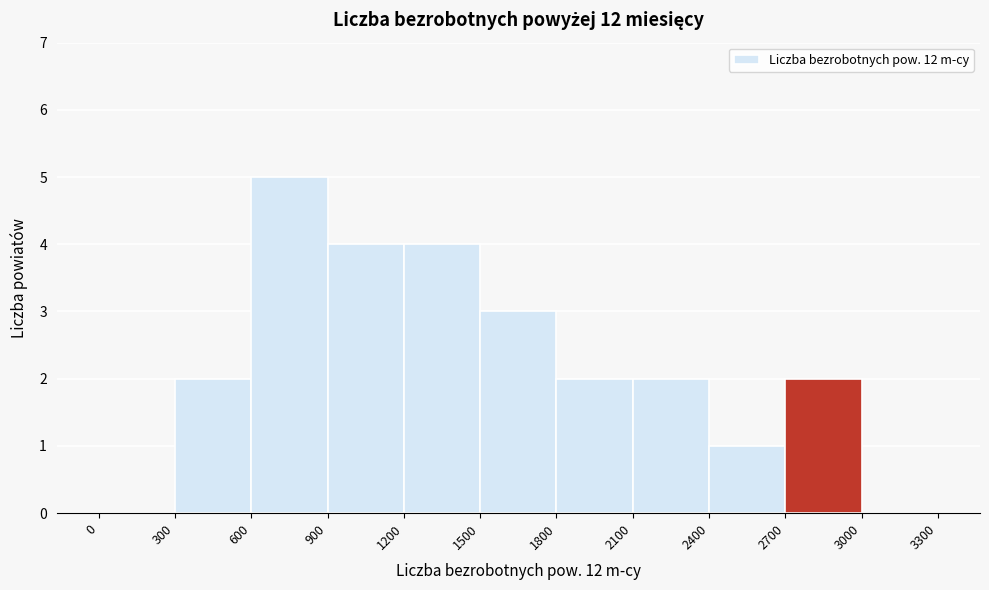

Reading left to right, transcribe this chart: for each bar, give the range it covers on the x-axis and its height. The values are not printed on the chart, so give them approximately, as read against the axis.

0 to 300: 0
300 to 600: 2
600 to 900: 5
900 to 1200: 4
1200 to 1500: 4
1500 to 1800: 3
1800 to 2100: 2
2100 to 2400: 2
2400 to 2700: 1
2700 to 3000: 2
3000 to 3300: 0